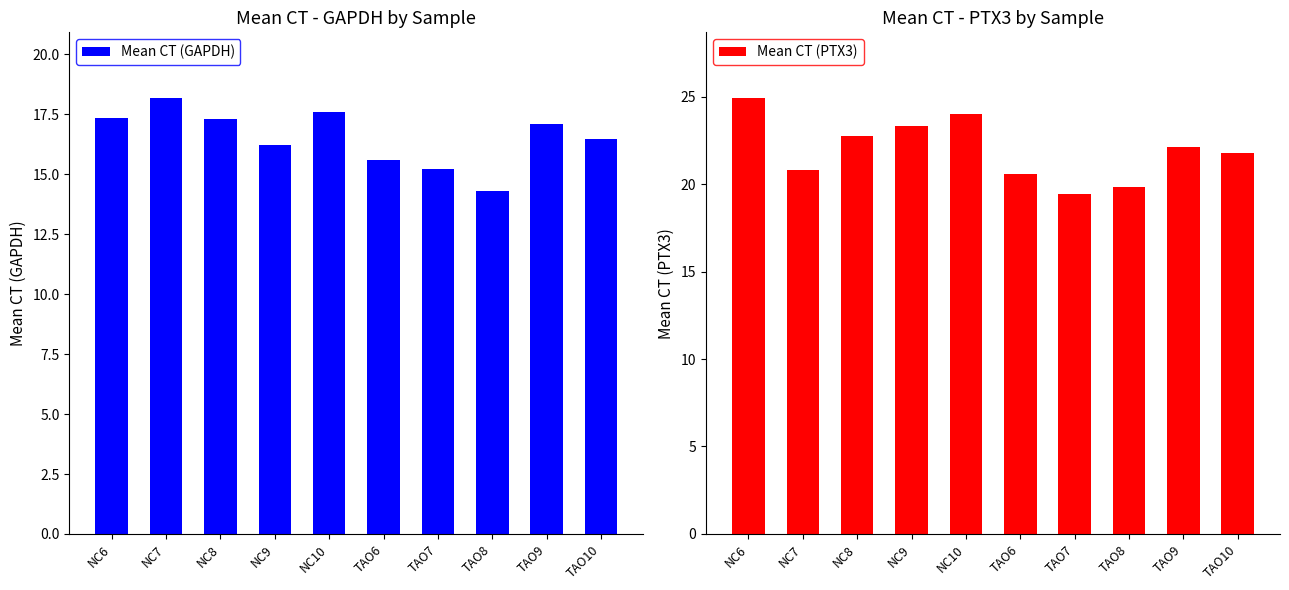

Rank the series by their maximum value, from highest to lowest.

Mean CT (PTX3), Mean CT (GAPDH)